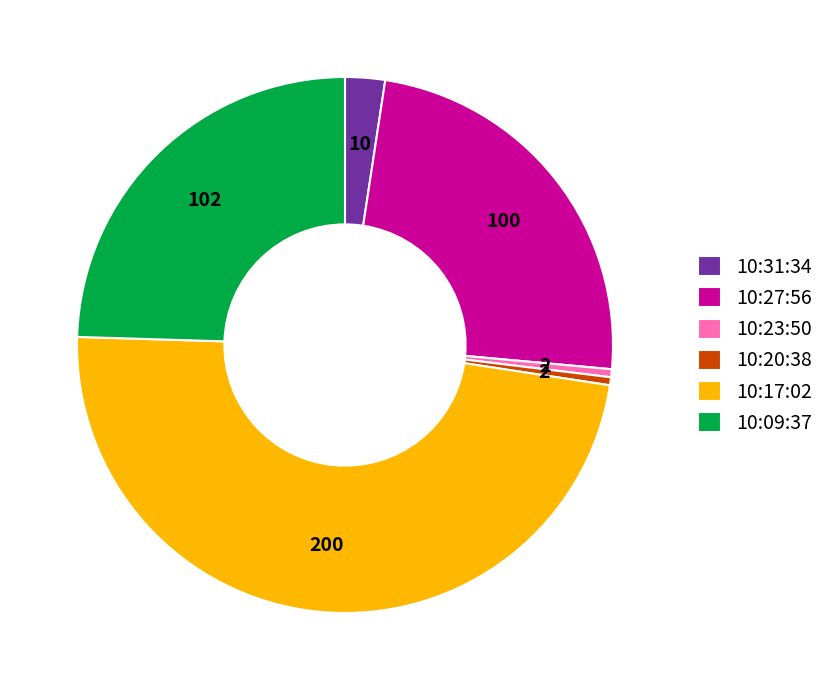

Does any single category account for the majority?

No